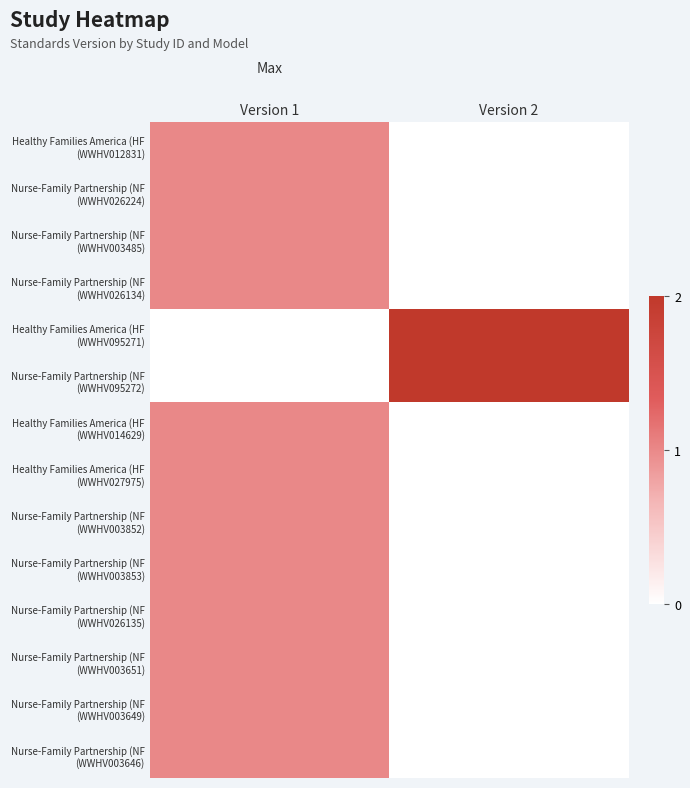

At how many categories does at least one series exceed 1?

1